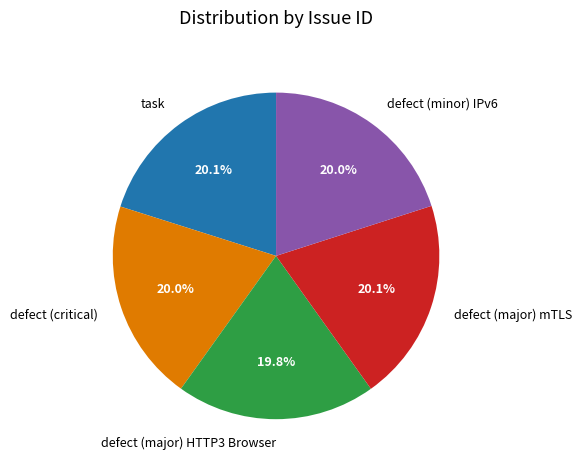

Is there a majority slice in this chart?

No